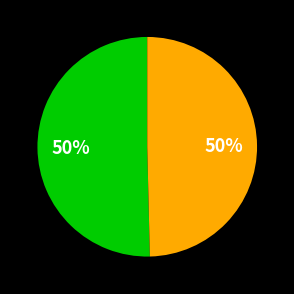

To the nearest percent, what is the average slice percentage?

50%